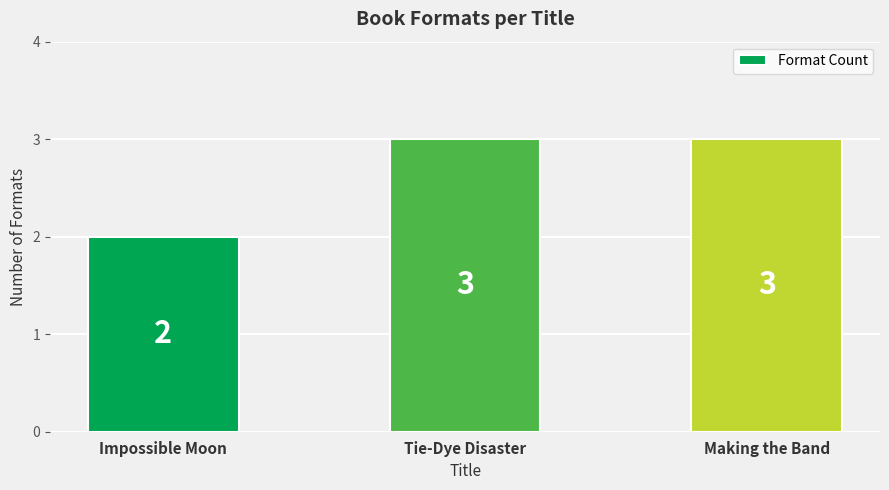

What is the label of the 3rd bar from the left?

Making the Band